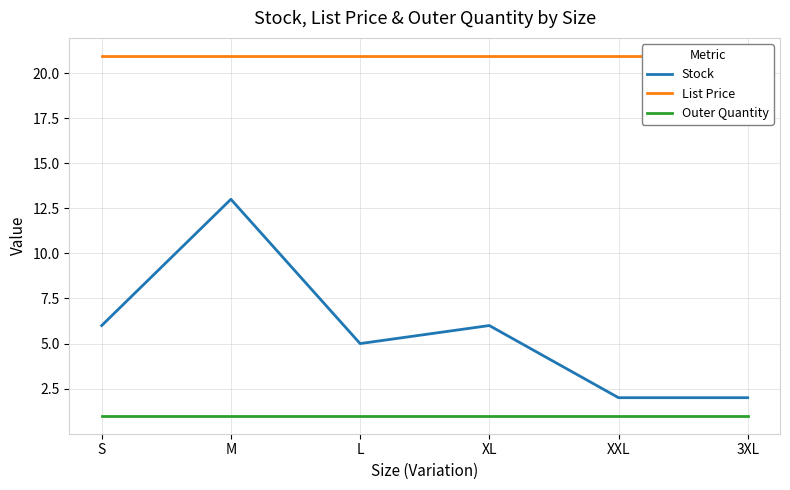

Where is the first local maximum for Stock?

M